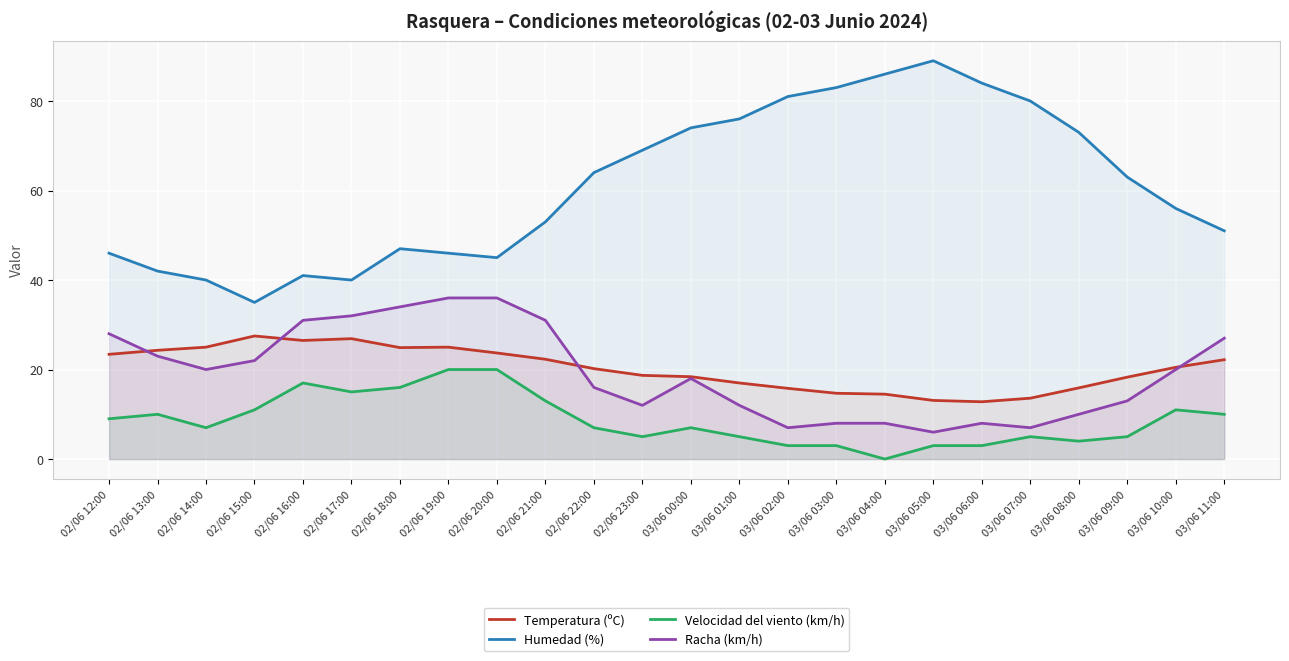

Is it true that Racha (km/h) equals 22.0 at 02/06 15:00?

True